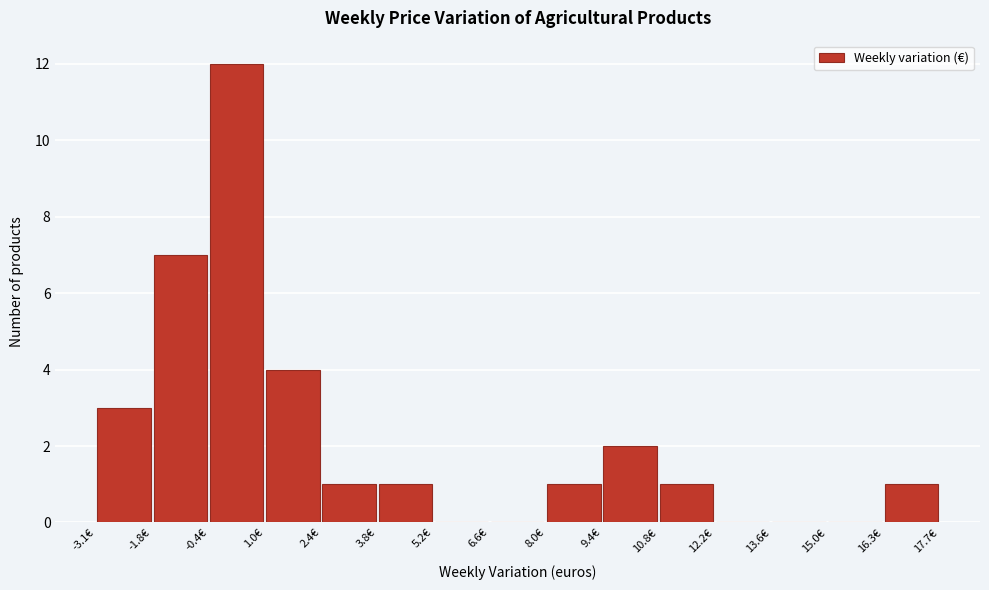

Reading left to right, list every bar in this chart as the range it spans on the x-axis followed by its height. Neither the bar edges nor the heights are printed on the chart, so give them approximately, as read against the axes.

-3.2 to -1.8: 3
-1.8 to -0.4: 7
-0.4 to 1.0: 12
1.0 to 2.4: 4
2.4 to 3.8: 1
3.8 to 5.2: 1
5.2 to 6.6: 0
6.6 to 8.0: 0
8.0 to 9.4: 1
9.4 to 10.8: 2
10.8 to 12.2: 1
12.2 to 13.6: 0
13.6 to 15.0: 0
15.0 to 16.4: 0
16.4 to 17.8: 1